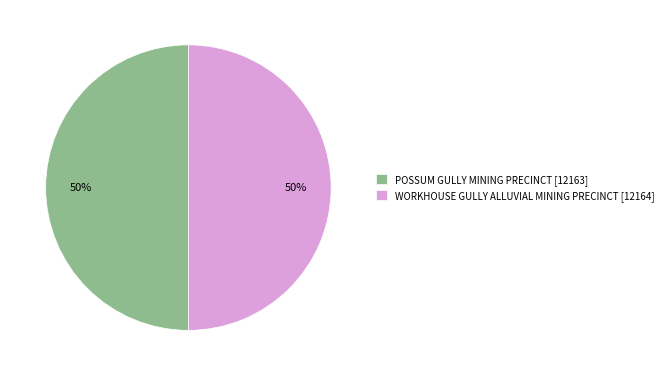

To the nearest percent, what percentage of the pie is WORKHOUSE GULLY ALLUVIAL MINING PRECINCT?

50%